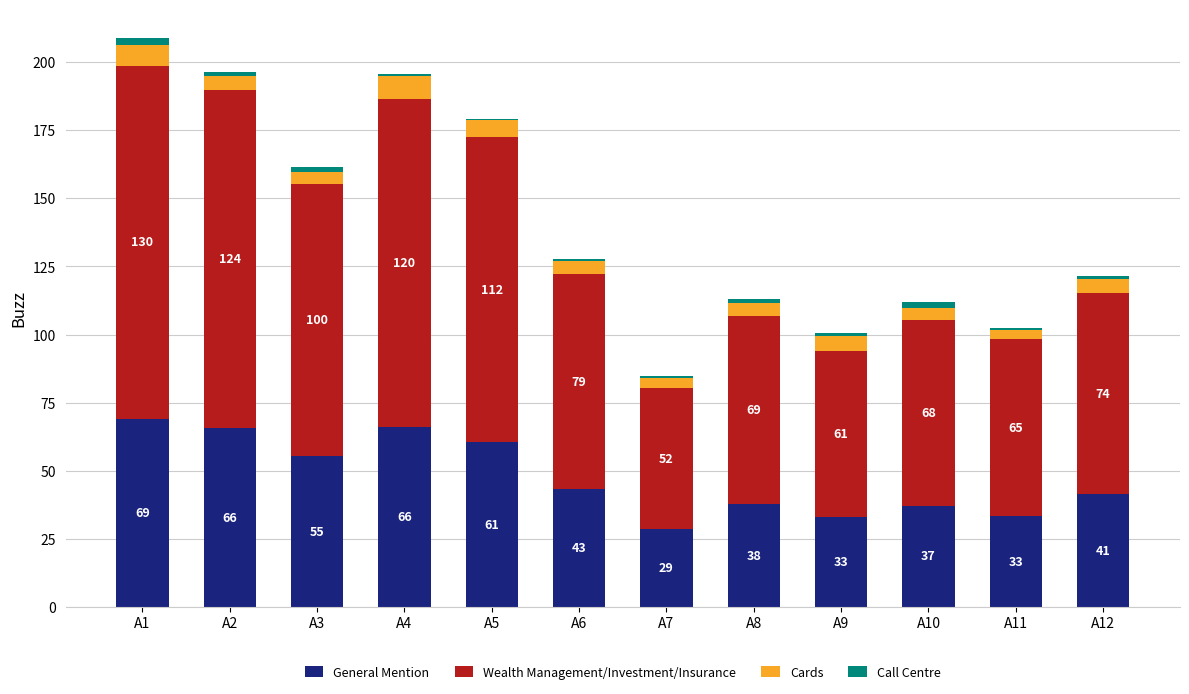

At which label does General Mention reach its peak?

A1